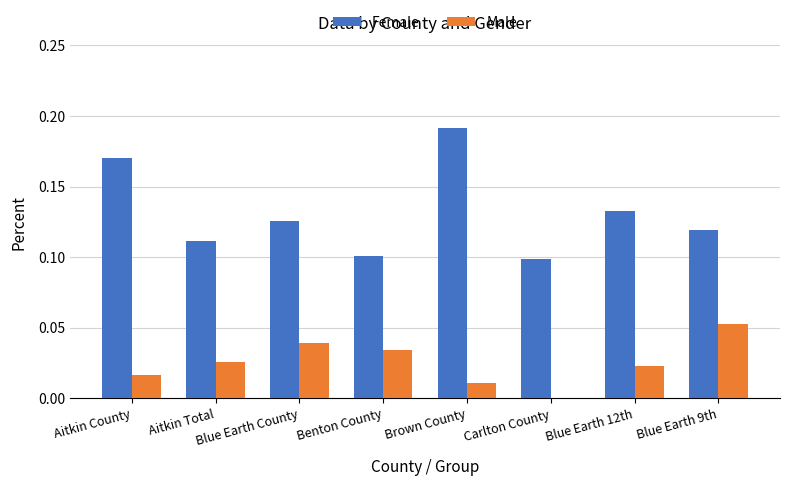

True or false: Male has a value of 0.0 at Benton County.

True